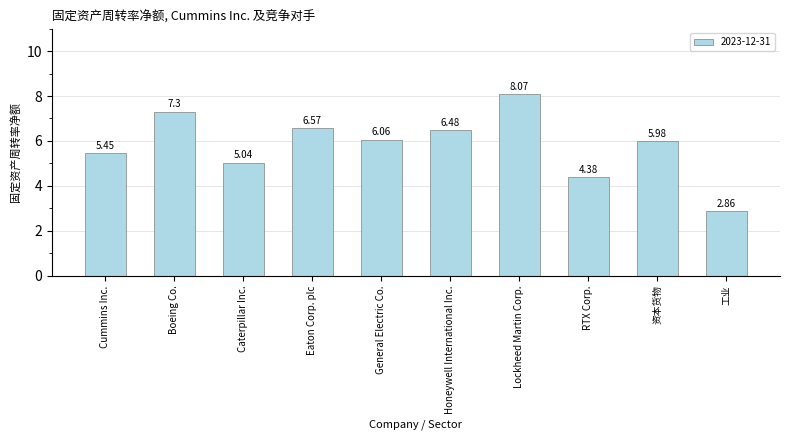

What is the difference between the maximum and second lowest values?

3.7